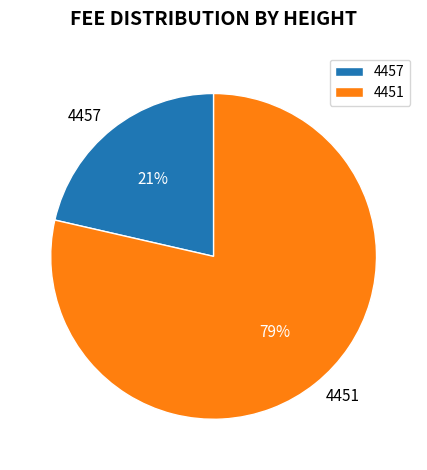

True or false: 4451 accounts for 79% of the total.

True